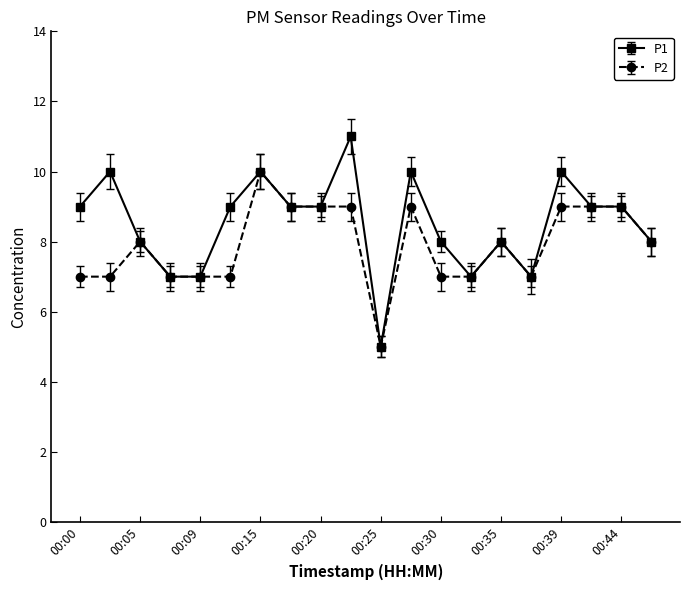

Which series has the largest total across all categories?

P1